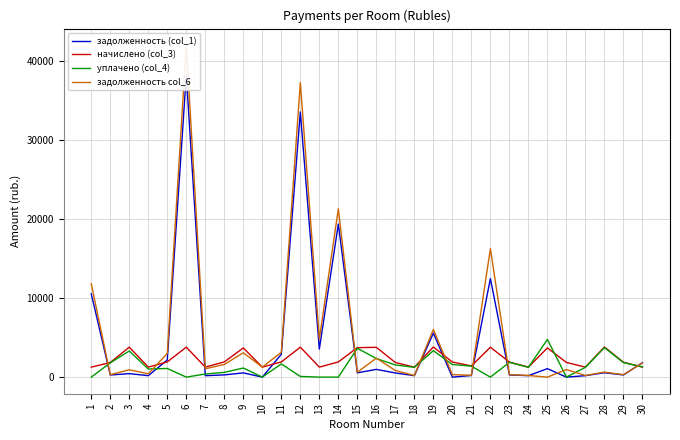

What is the difference between the second highest and minimum values in the задолженность col_6 series?

37244.4